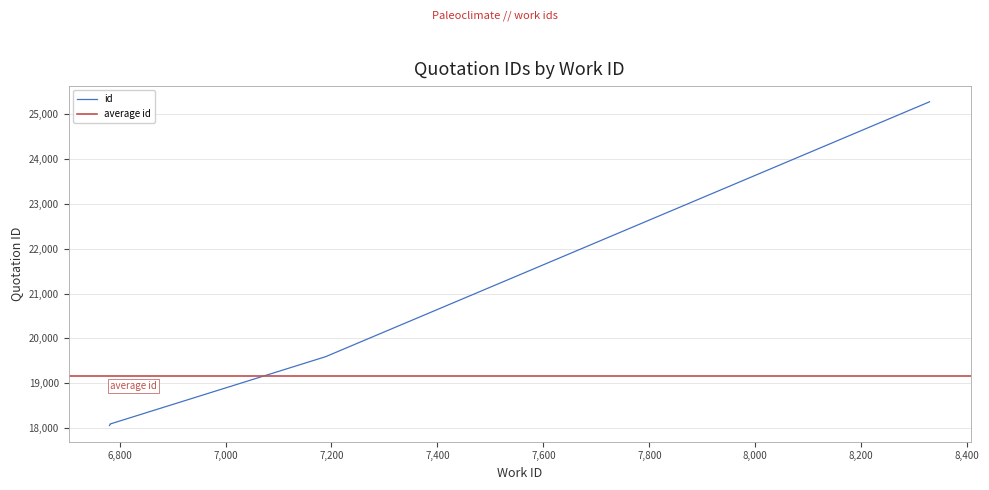

Which has a higher value, 6782 or 8329?

8329